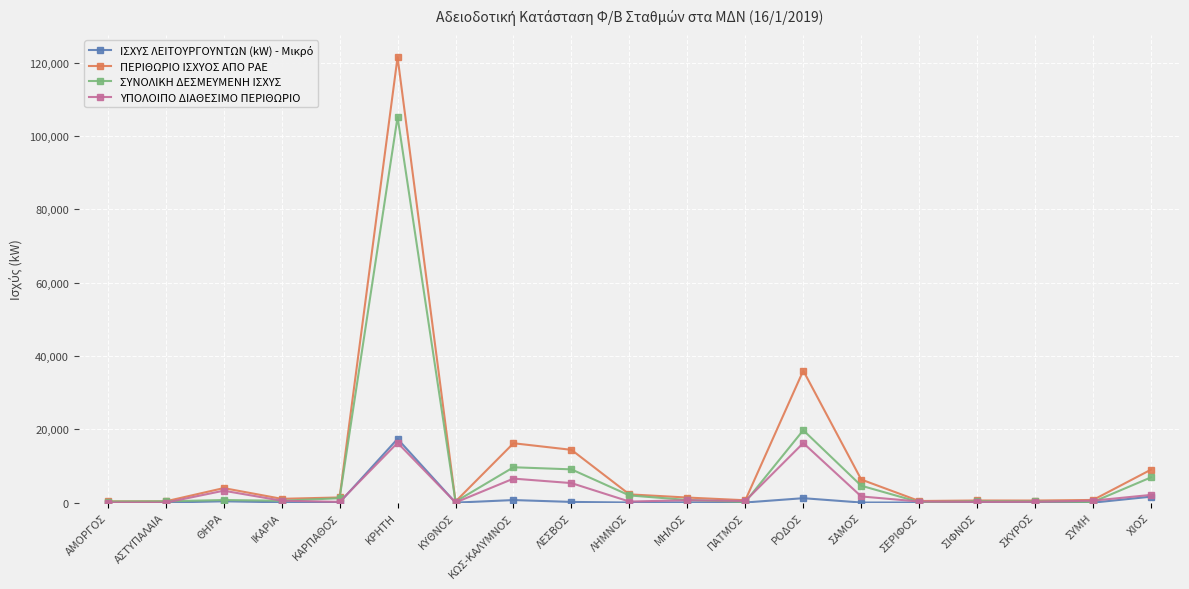

Which category has the highest value in the ΠΕΡΙΘΩΡΙΟ ΙΣΧΥΟΣ ΑΠΟ ΡΑΕ series?

ΚΡΗΤΗ